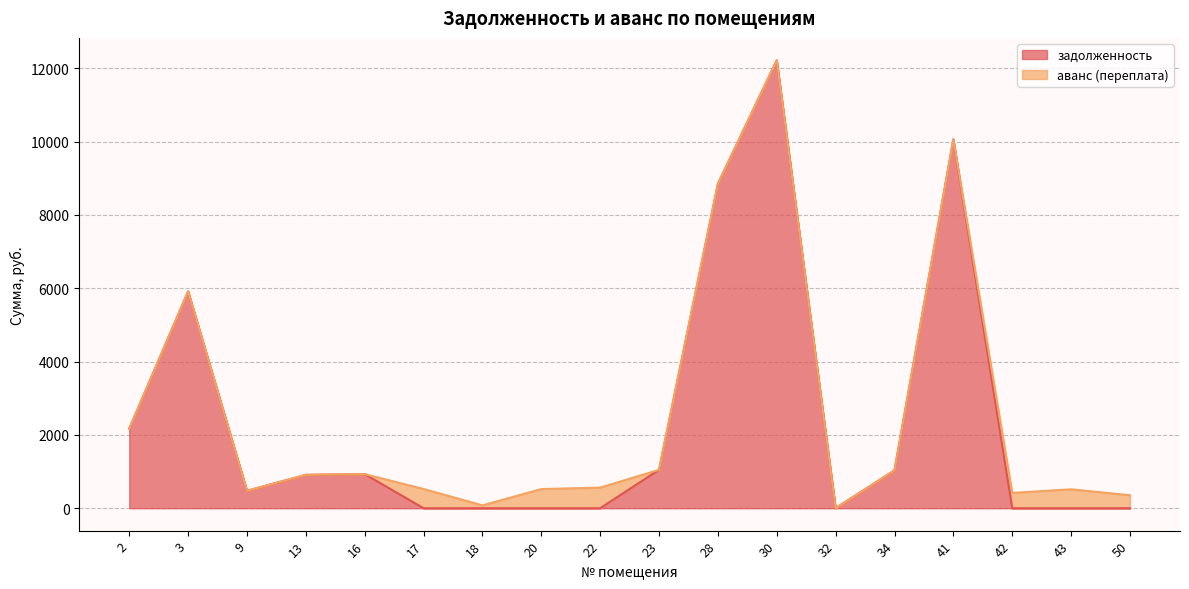

What is the highest value of the задолженность series?

12216.4